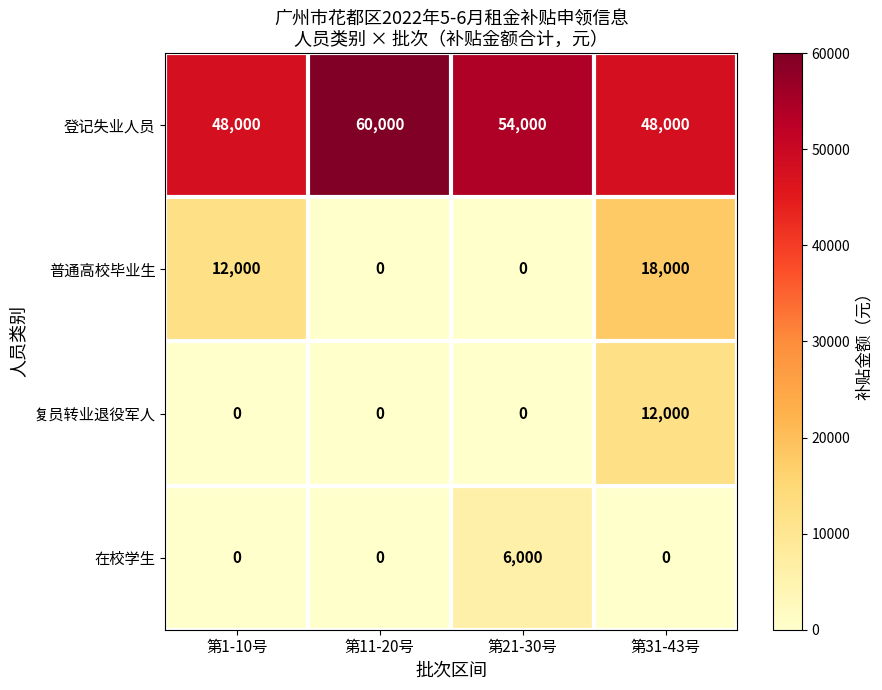

Reading left to right, list all the values displayed in this chart.

登记失业人员: 第1-10号=48000	第11-20号=60000	第21-30号=54000	第31-43号=48000
普通高校毕业生: 第1-10号=12000	第11-20号=0	第21-30号=0	第31-43号=18000
复员转业退役军人: 第1-10号=0	第11-20号=0	第21-30号=0	第31-43号=12000
在校学生: 第1-10号=0	第11-20号=0	第21-30号=6000	第31-43号=0